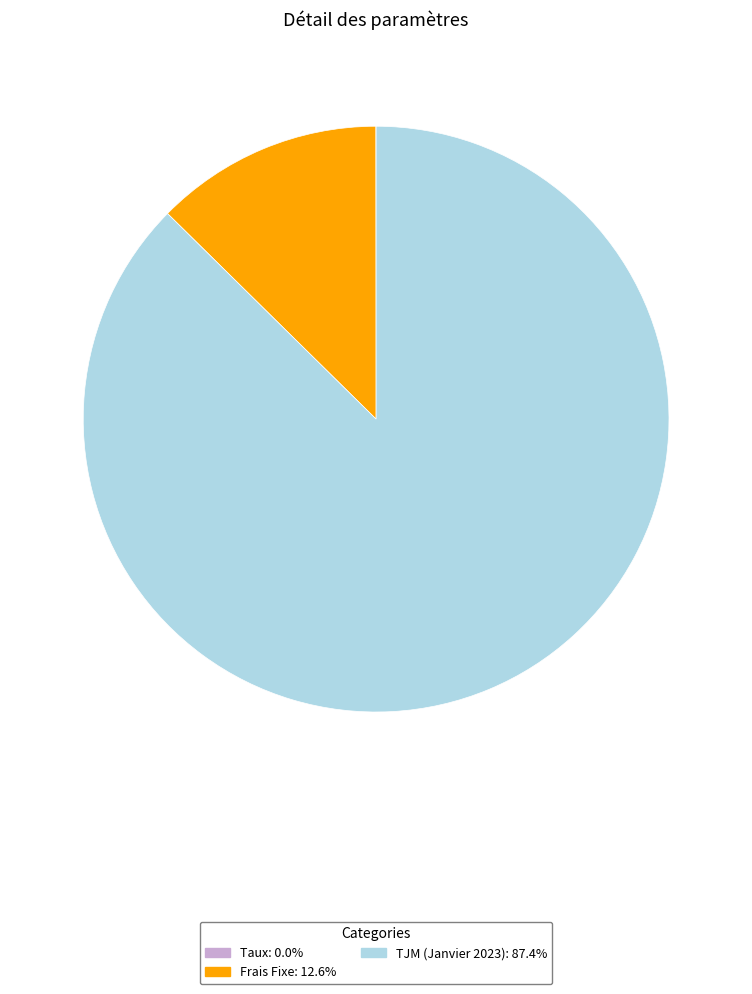

Is there any slice that represents more than half of the pie?

Yes